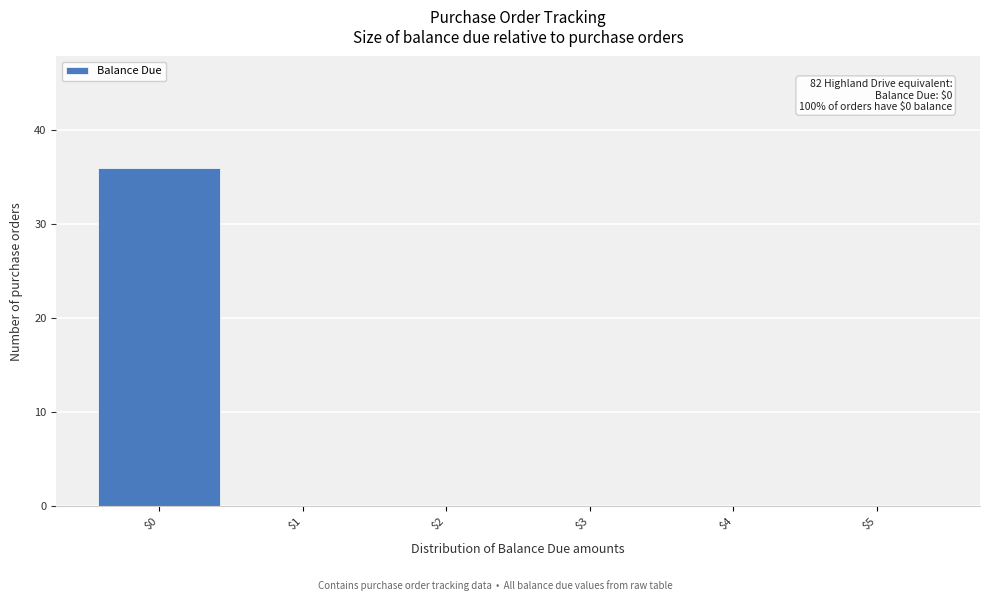

Over which range of the x-axis is the bar tallest?

-0.5 to 0.5